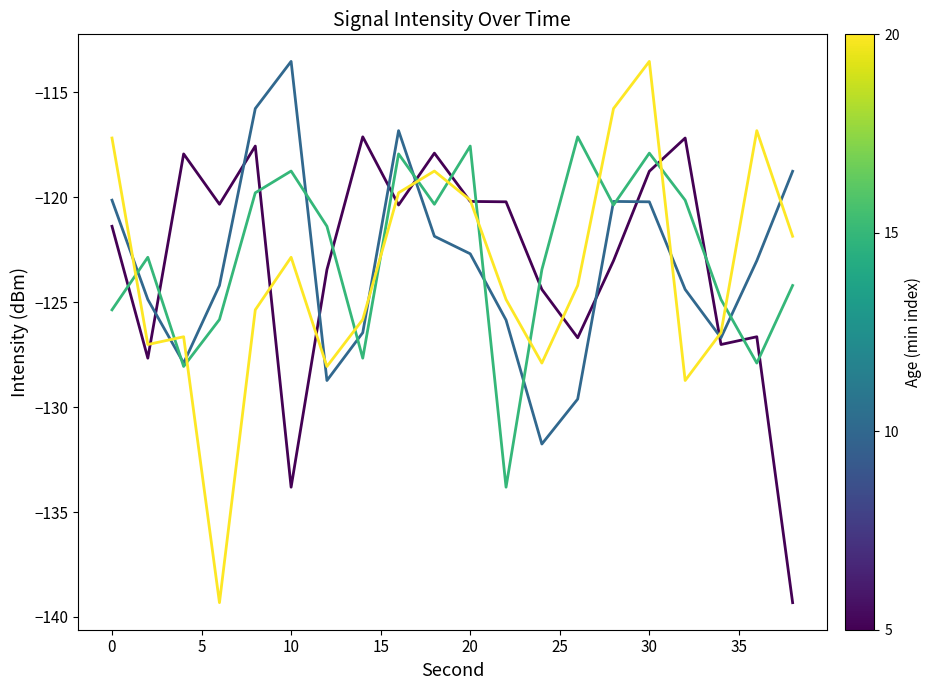

What is the minimum value shown in the chart?

-139.3